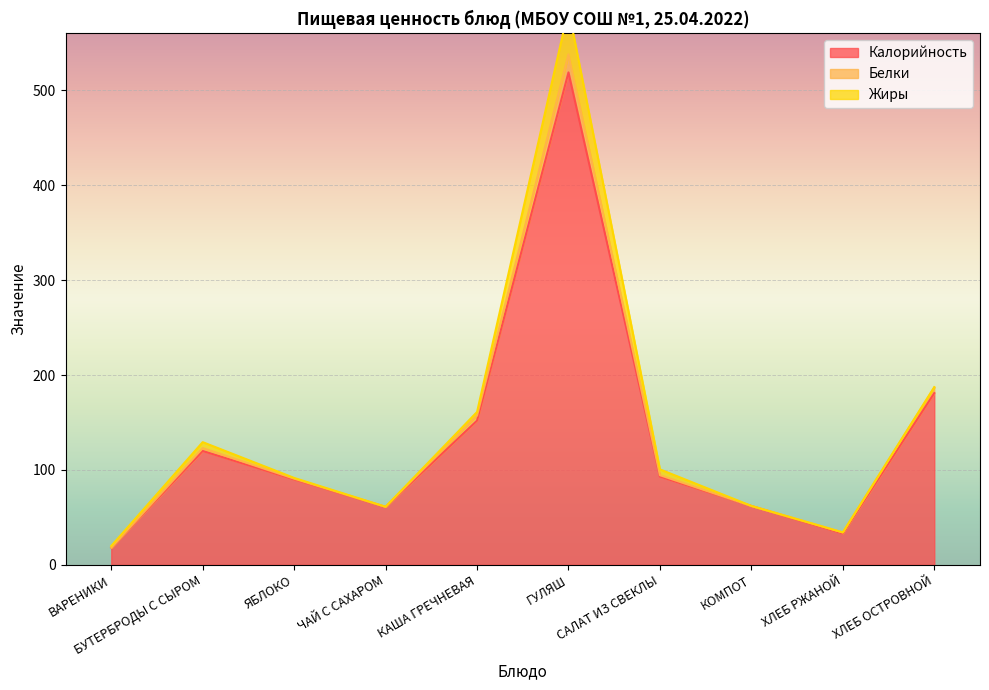

What is the maximum value for Калорийность?

519